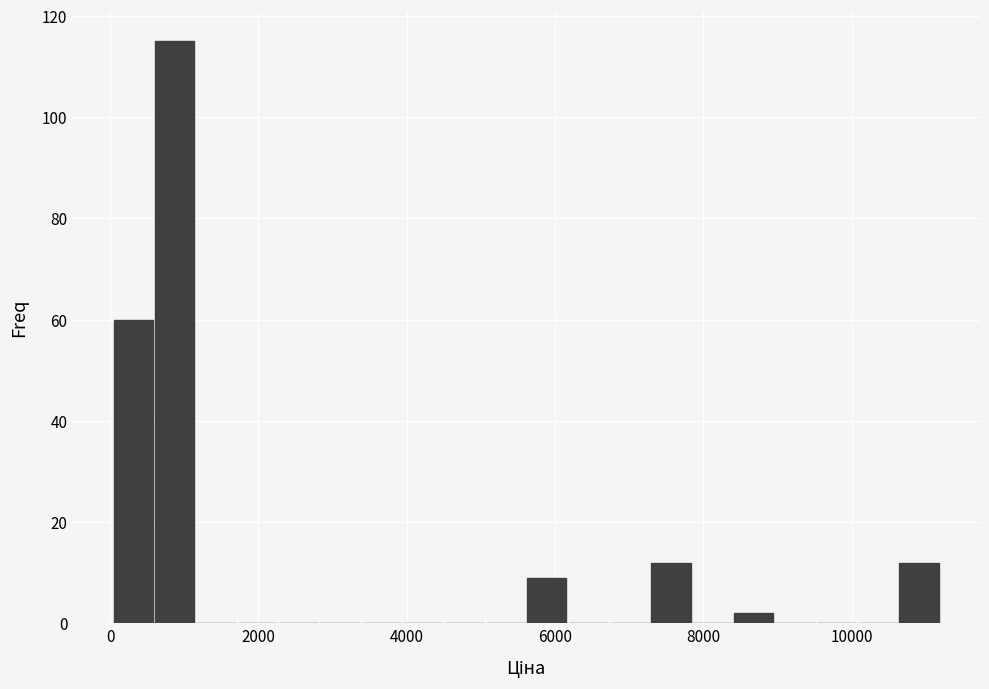

Around what value on the x-axis is the tallest bar? Give the approximate position of its centre, as read against the axis.

800